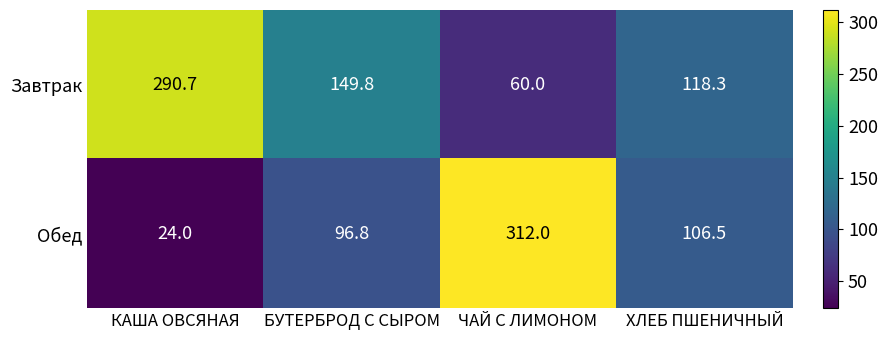

Between КАША ОВСЯНАЯ and ЧАЙ С ЛИМОНОМ, which series saw the biggest shift?

Обед